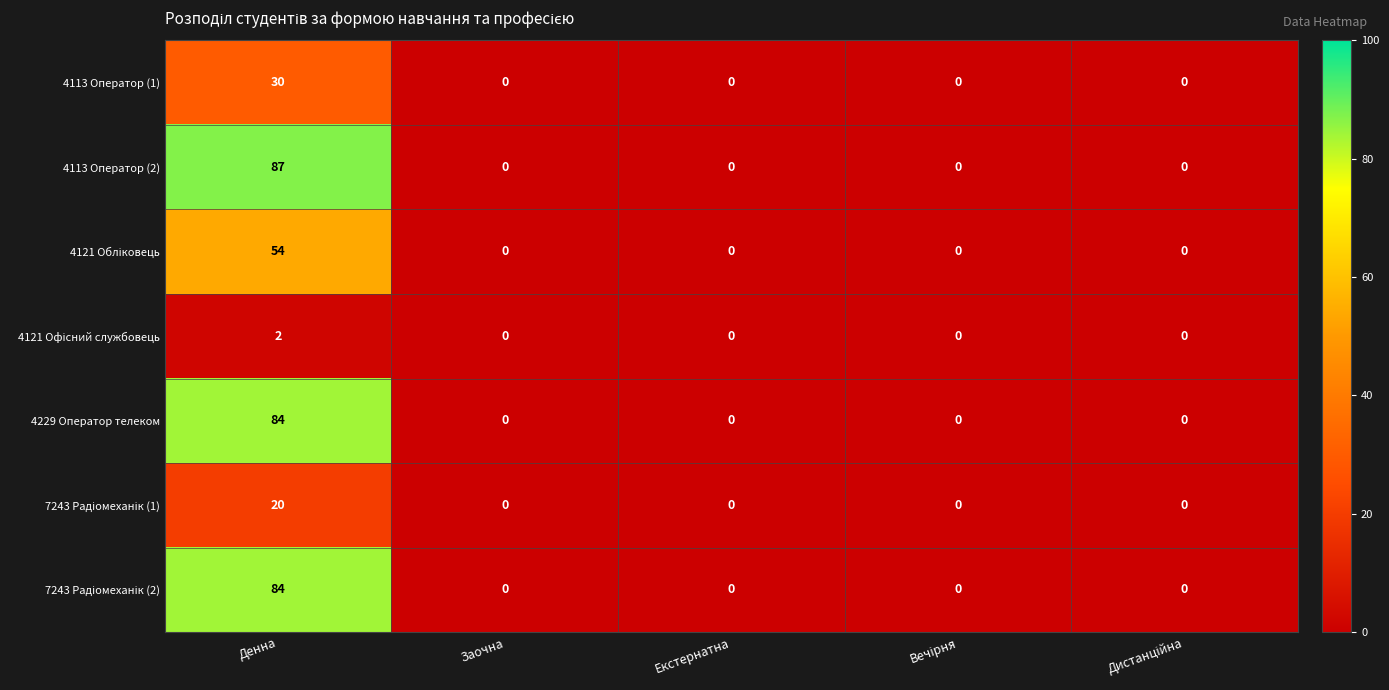

Which series has the largest range (max minus min)?

4113 Оператор (2)